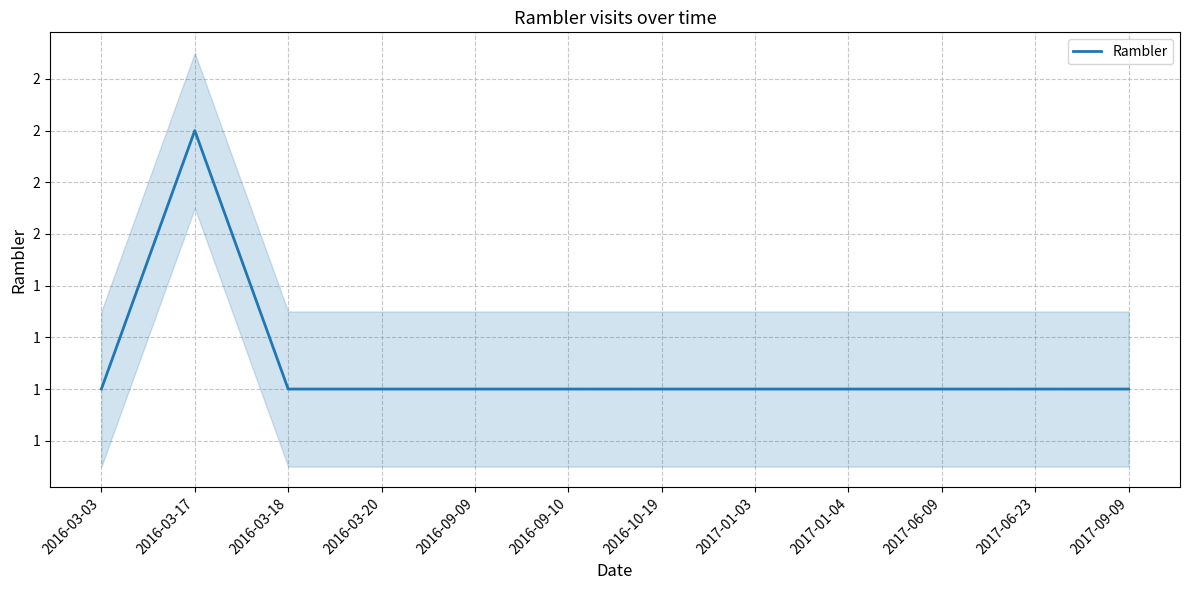

Is it true that the value at 2017-09-09 is 1?

True